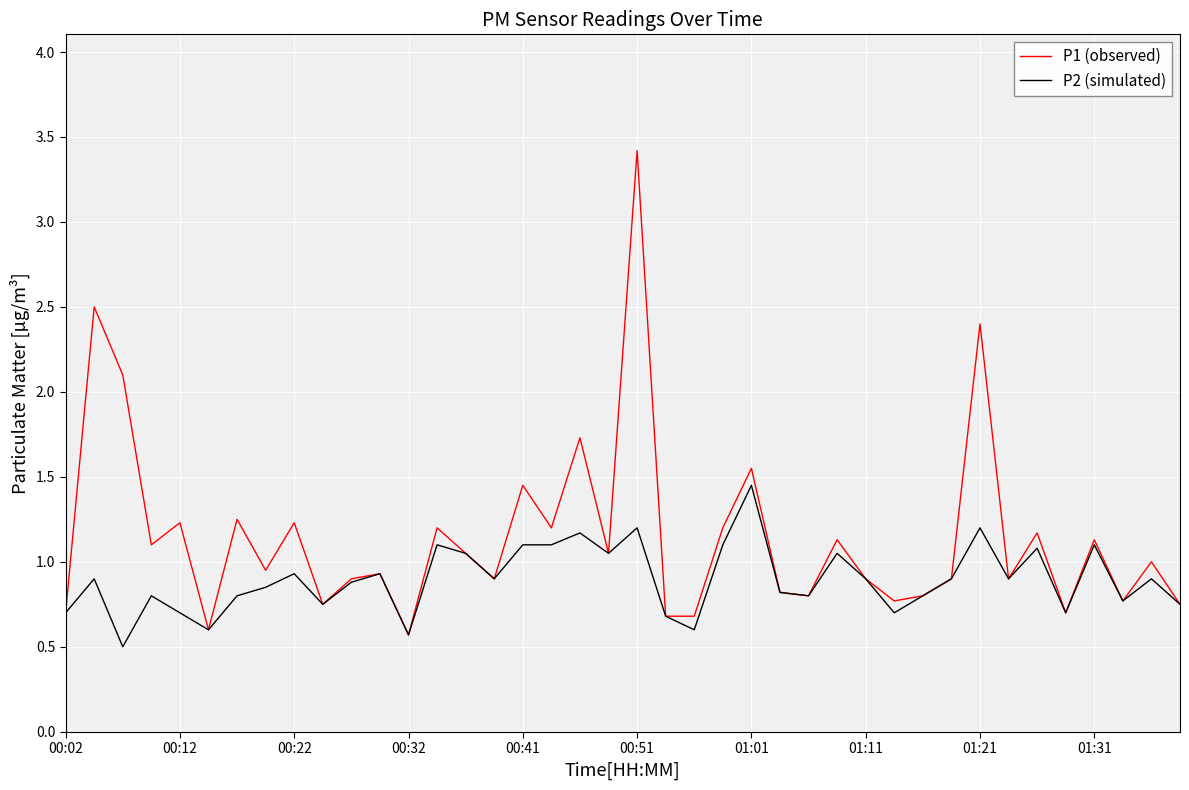

Rank the series by their average value, from highest to lowest.

P1 (observed), P2 (simulated)